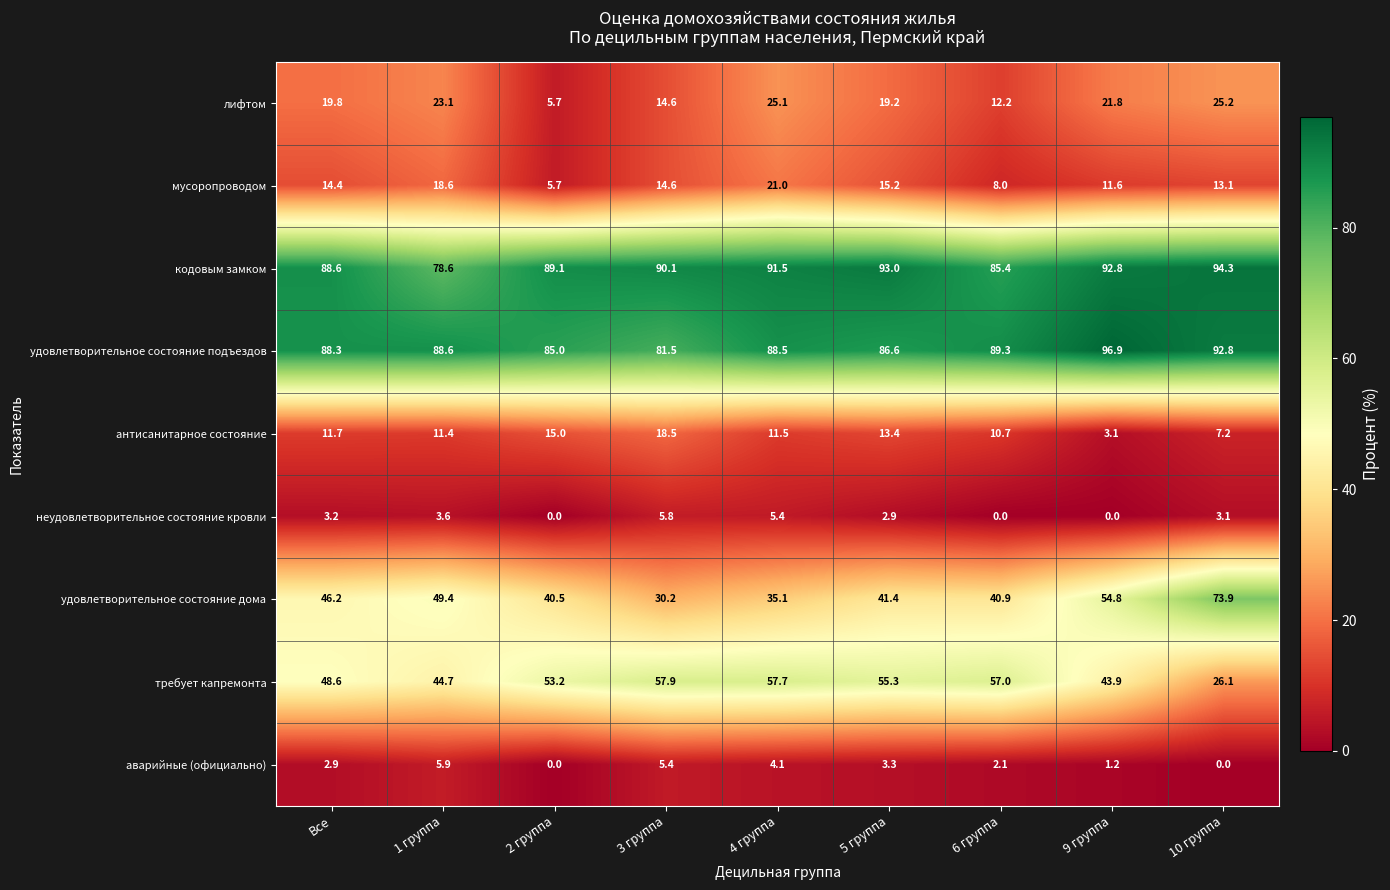

What is the difference between the maximum and minimum values in the антисанитарное состояние series?

15.4